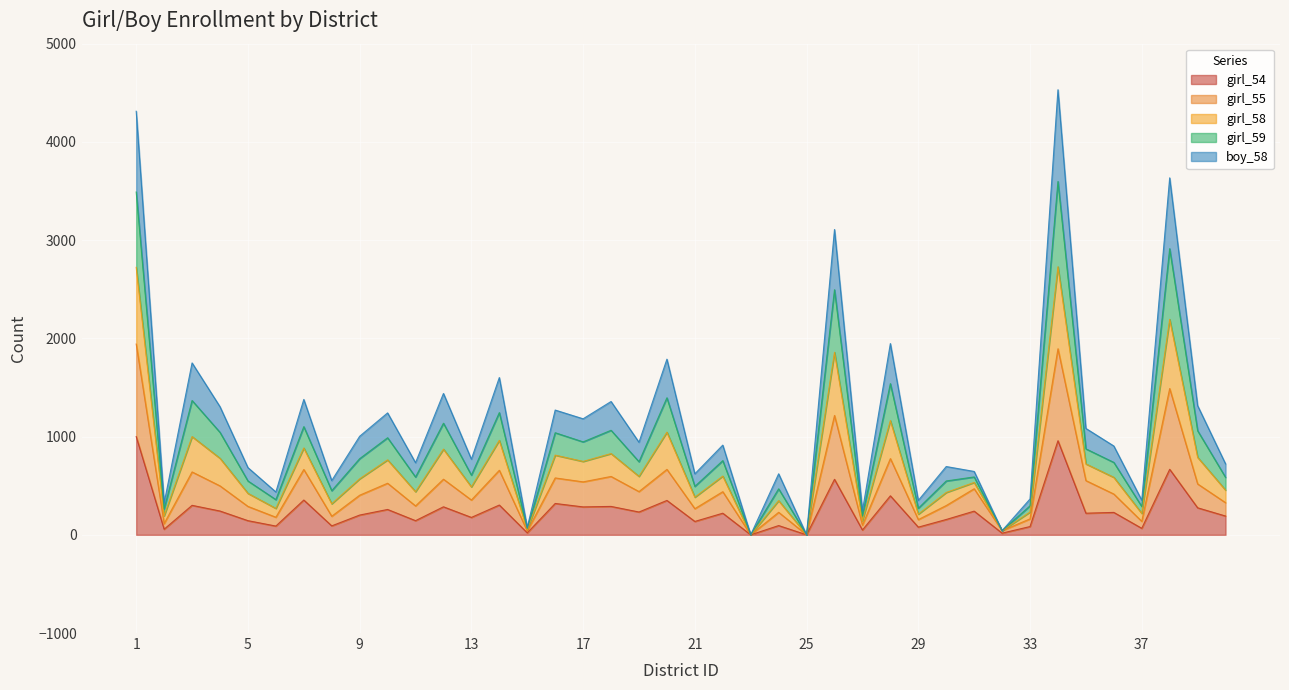

True or false: girl_58 has a value of 17 at 32.

False